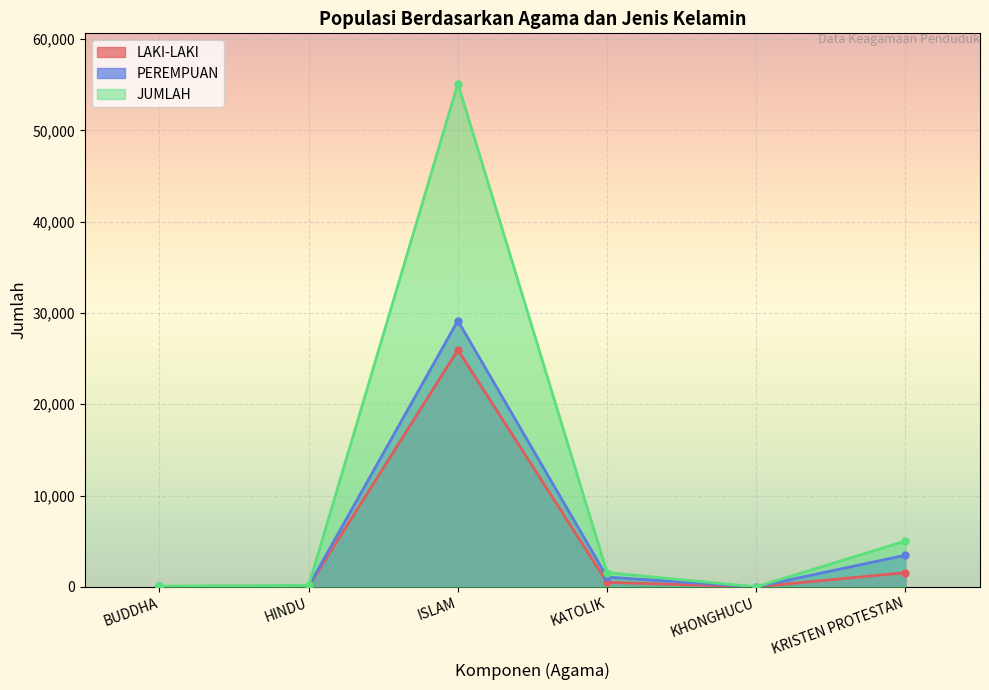

In LAKI-LAKI, how many points are lower than both neighbors (excluding endpoints)?

1